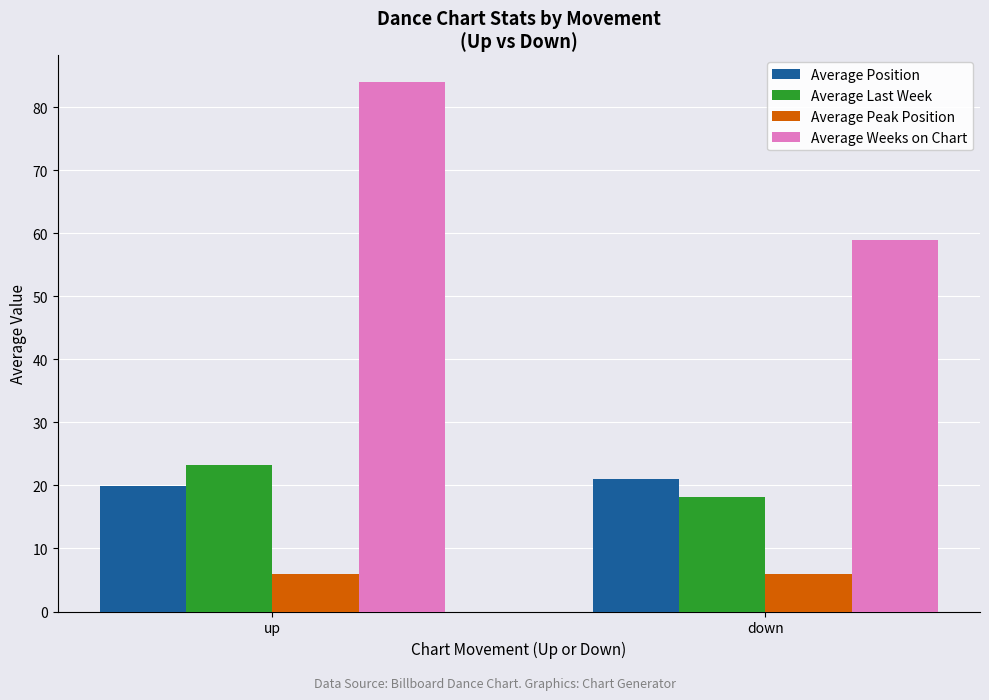

How many groups of bars are there?

2